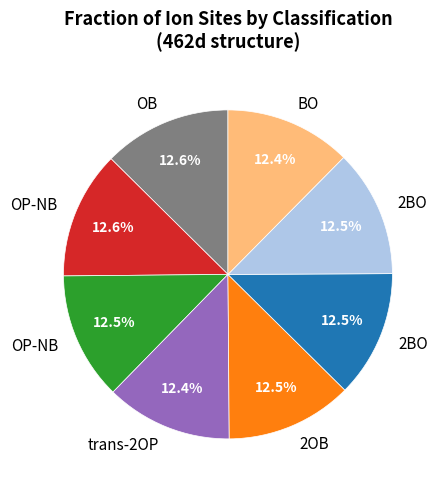

Is there any slice that represents more than half of the pie?

No